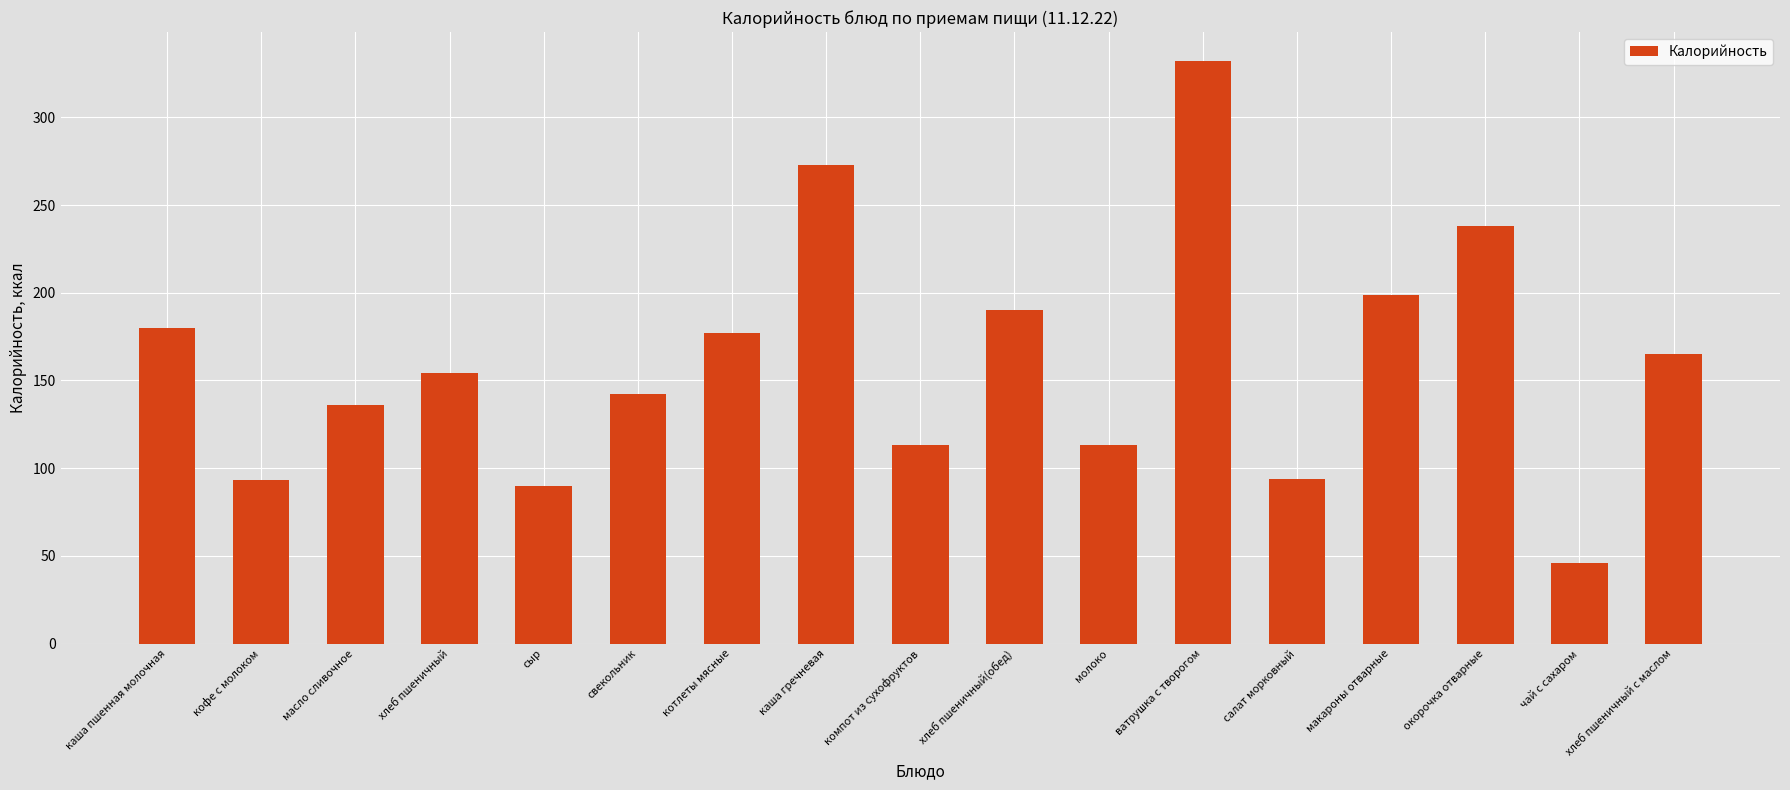

What is the average value?

161